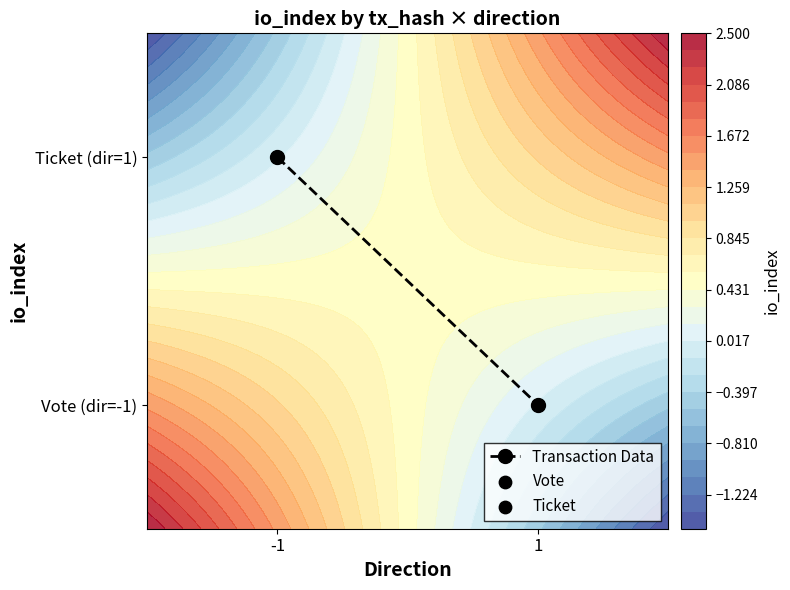

At which label is the value closest to 0?

1